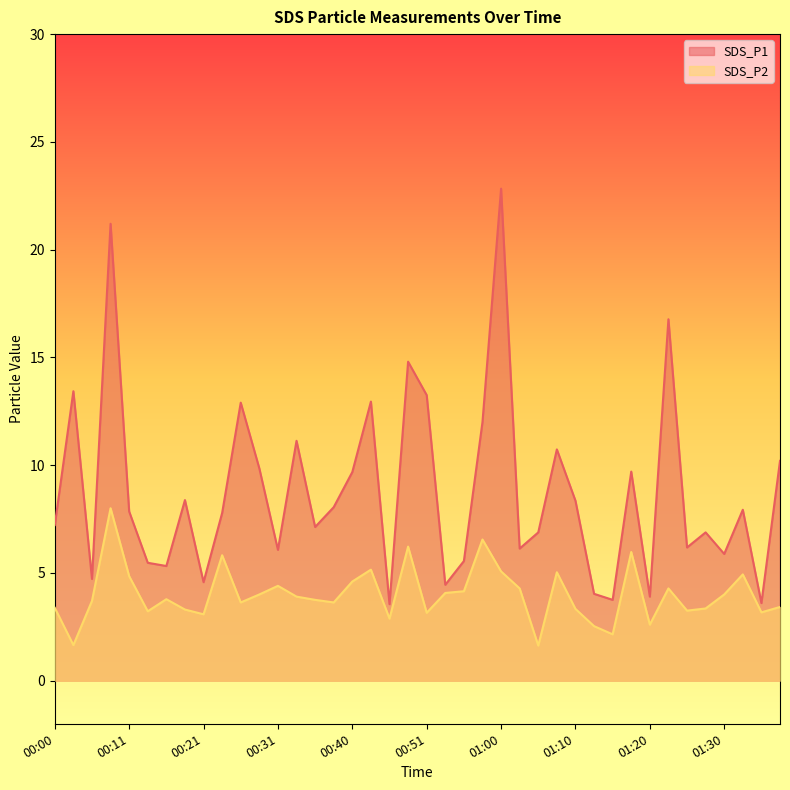

Which series has the widest spread of values?

SDS_P1